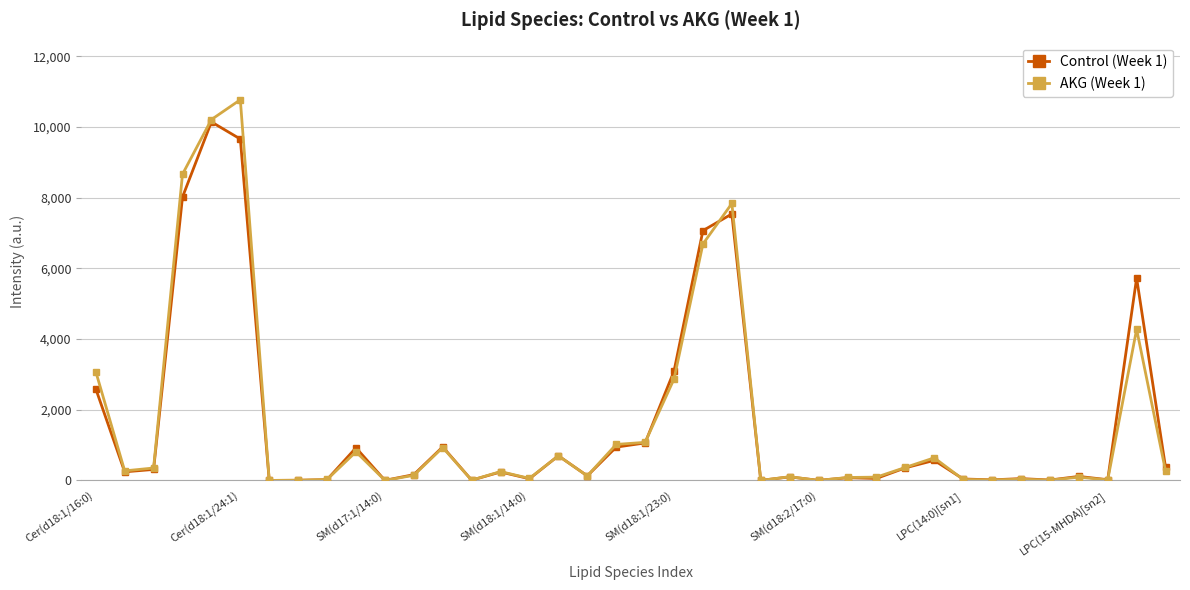

Which series has the widest spread of values?

AKG (Week 1)